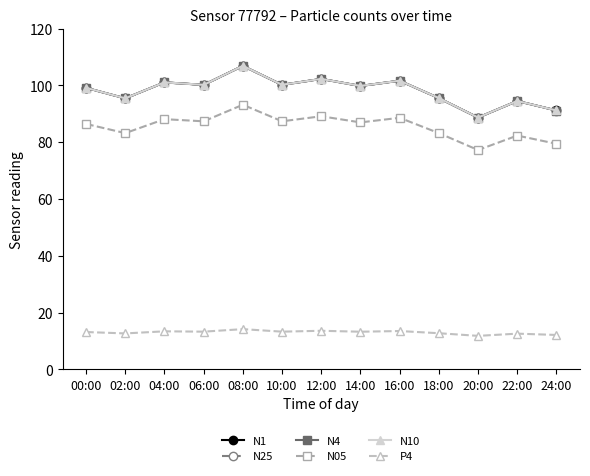

Is this an area chart (filled region under the line)?

No